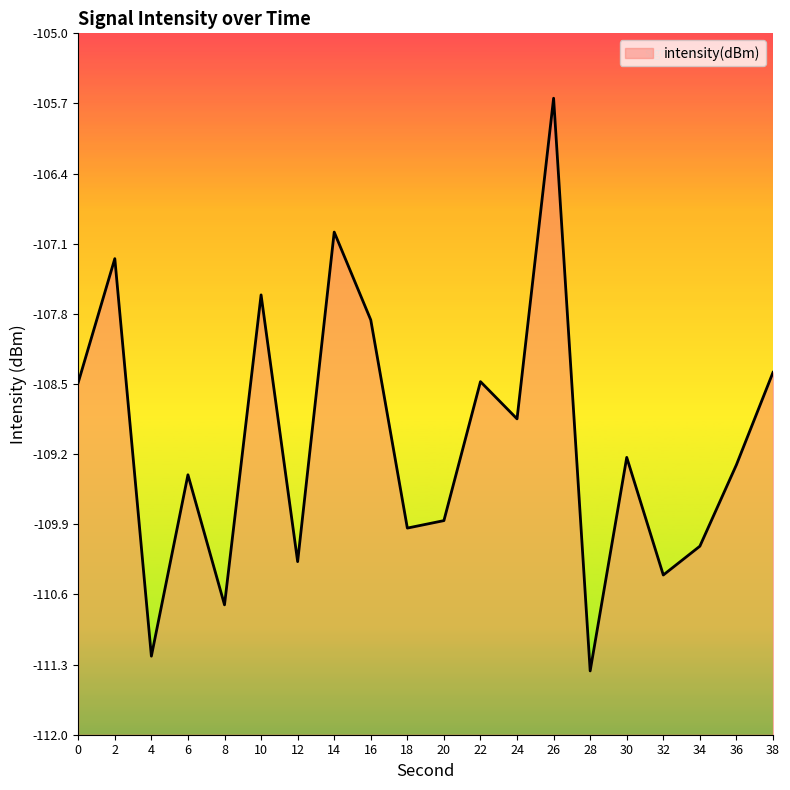

What is the minimum value shown in the chart?

-111.4